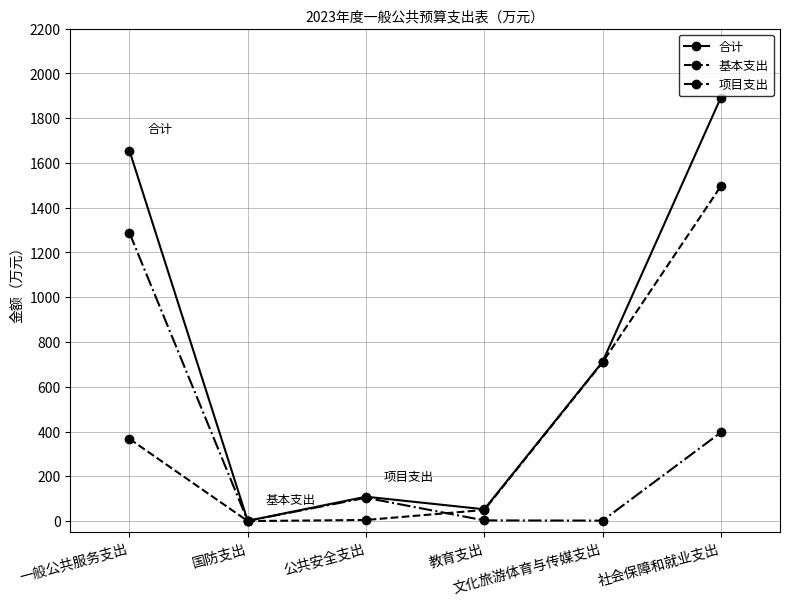

What is the total value across all series at 文化旅游体育与传媒支出?

1422.8